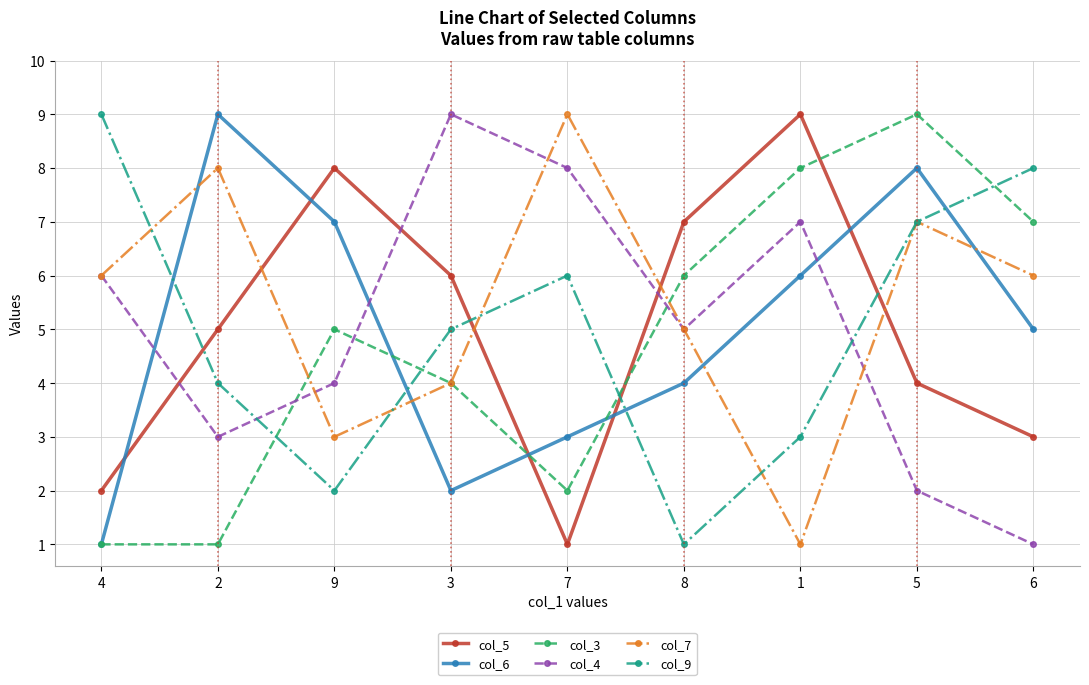

How many data points does each series have?

9